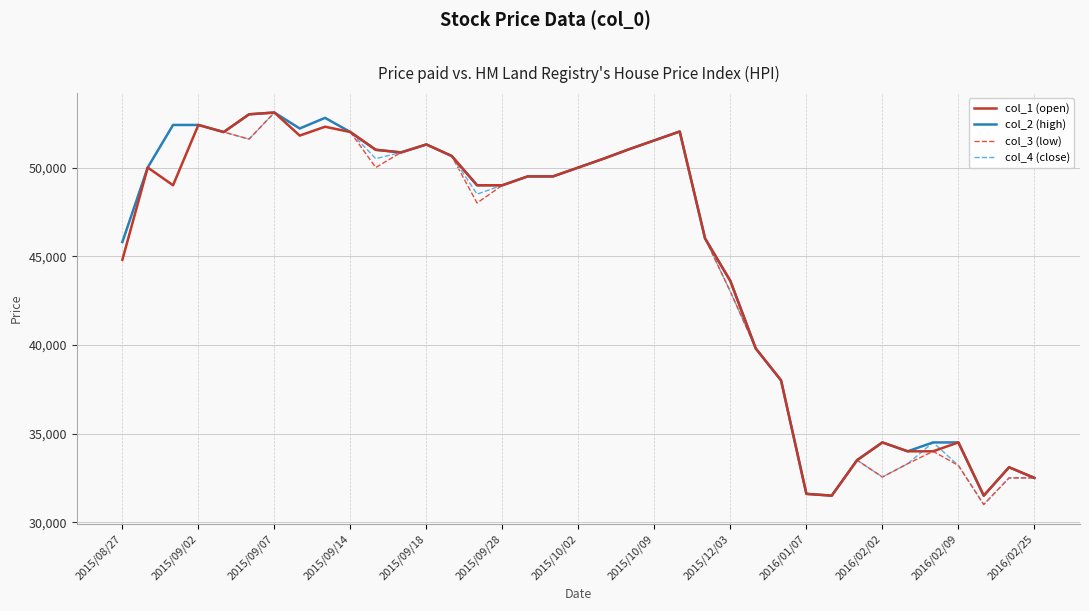

What is the maximum value for col_3 (low)?

53100